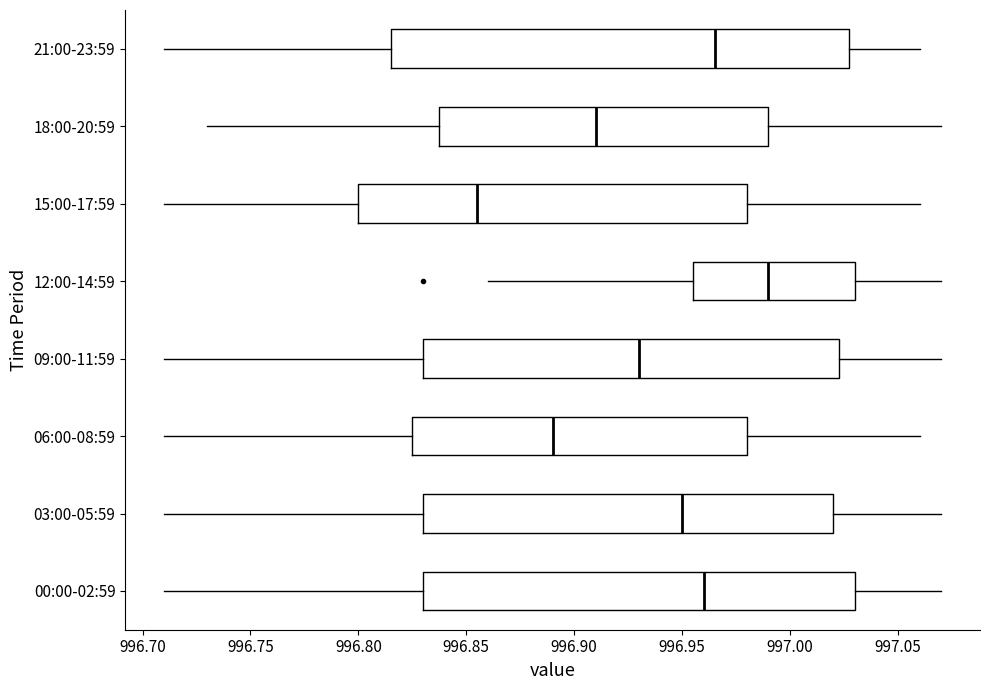

Which box is the widest, from its left edge to its right edge?

21:00-23:59